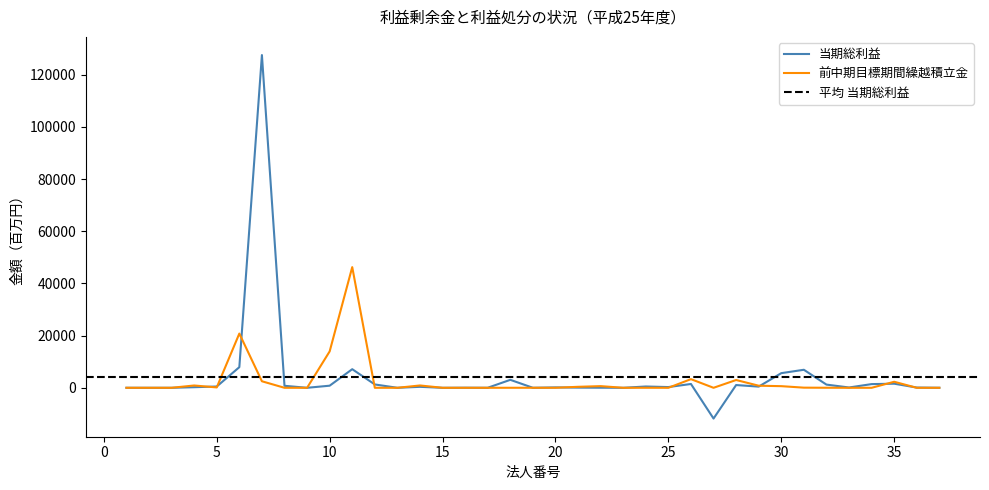

Does the chart have visible grid lines?

No